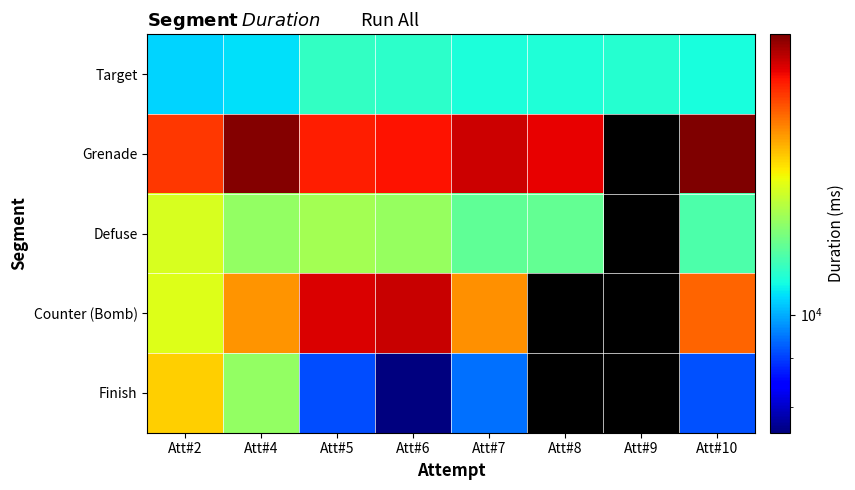

Where is Counter (Bomb) nearest to the value 16037?

Att#10